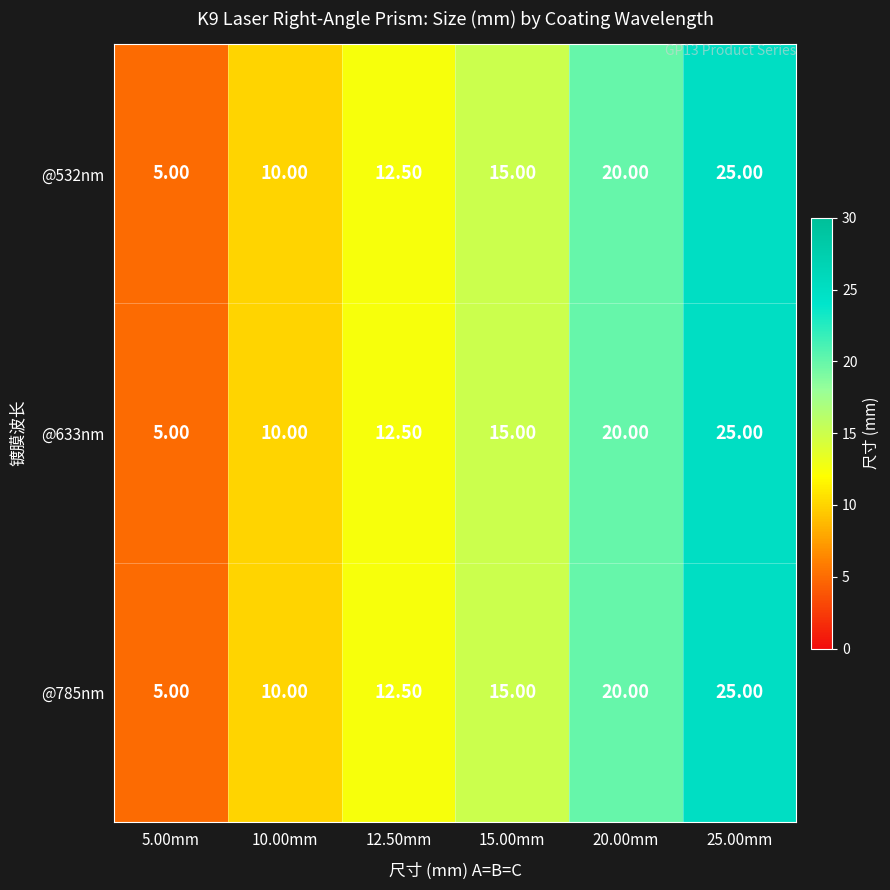

At which category is the sum across all series the highest?

25.00mm